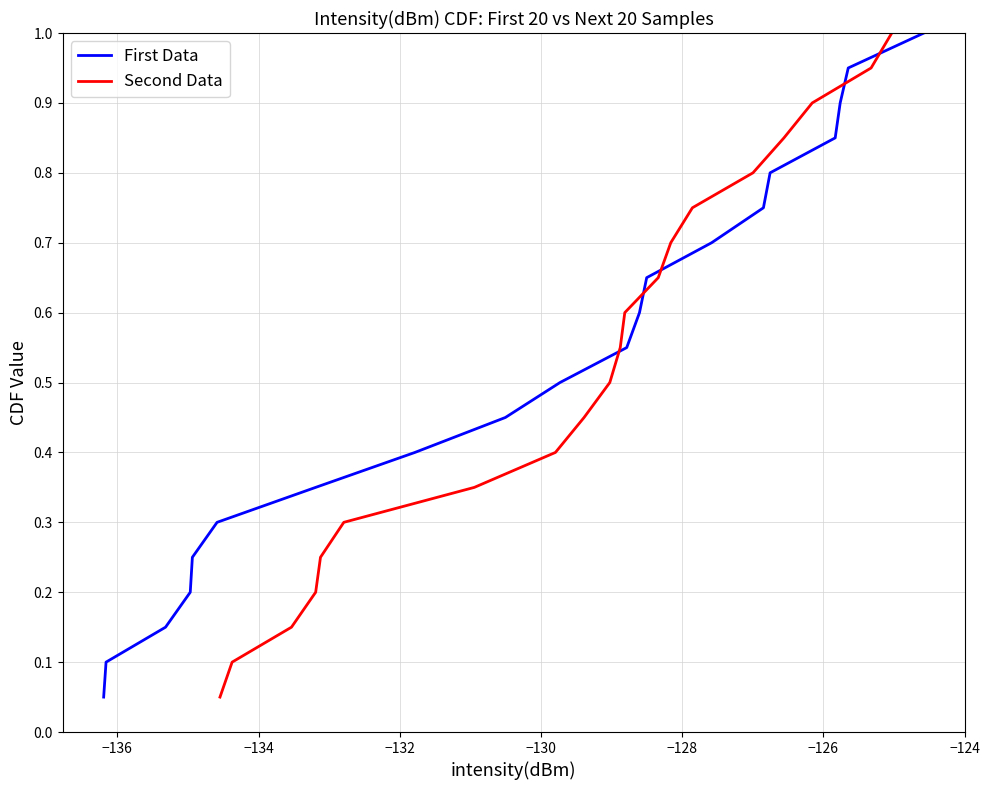

Count the number of categories in the chart.

20